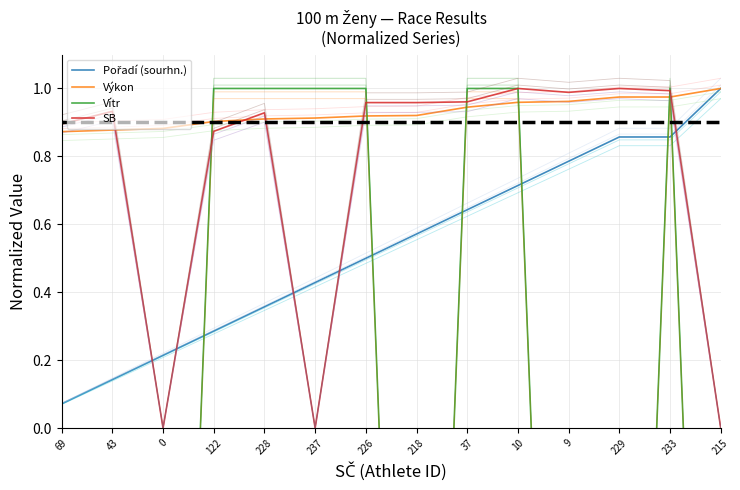

List the series in order of their peak value, highest first.

Pořadí (sourhn.), Výkon, Vítr, SB